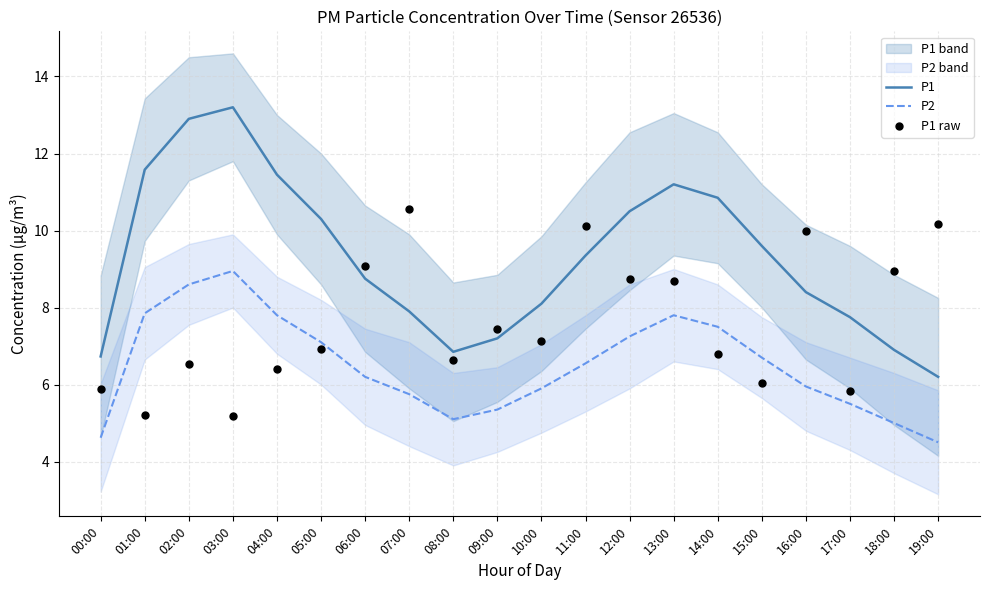

Which series reaches the maximum Y coordinate?

P1